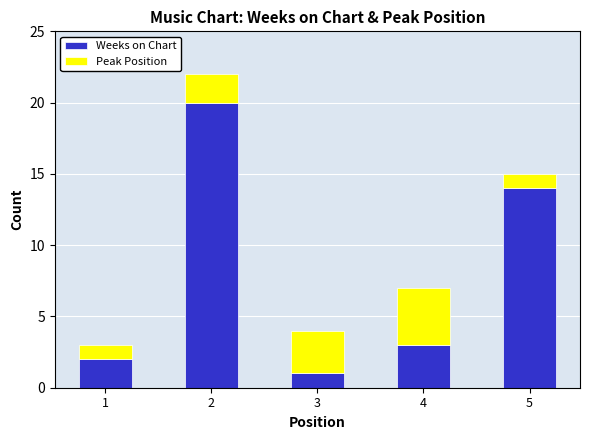

Is it true that Weeks on Chart equals 3 at 1?

False